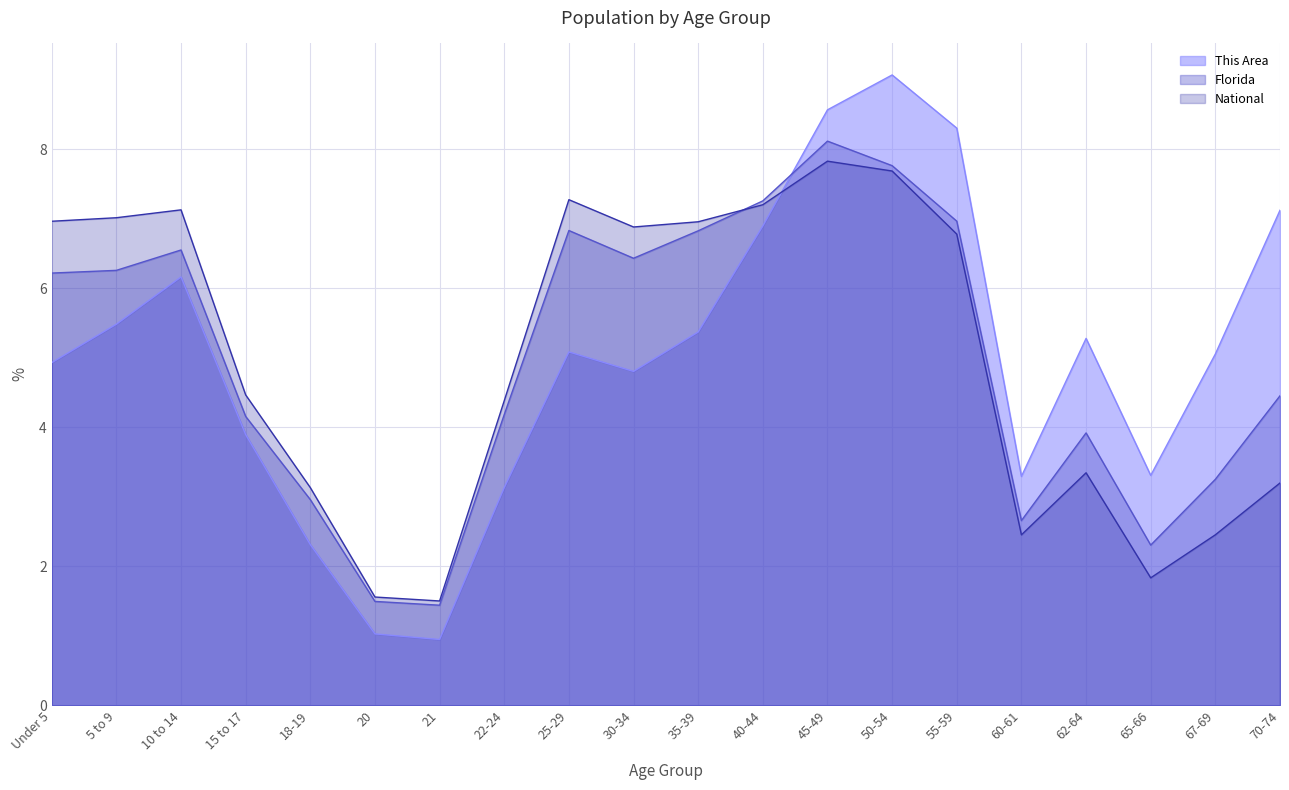

The value of Florida at 60-61 is 2.7. True or false?

True